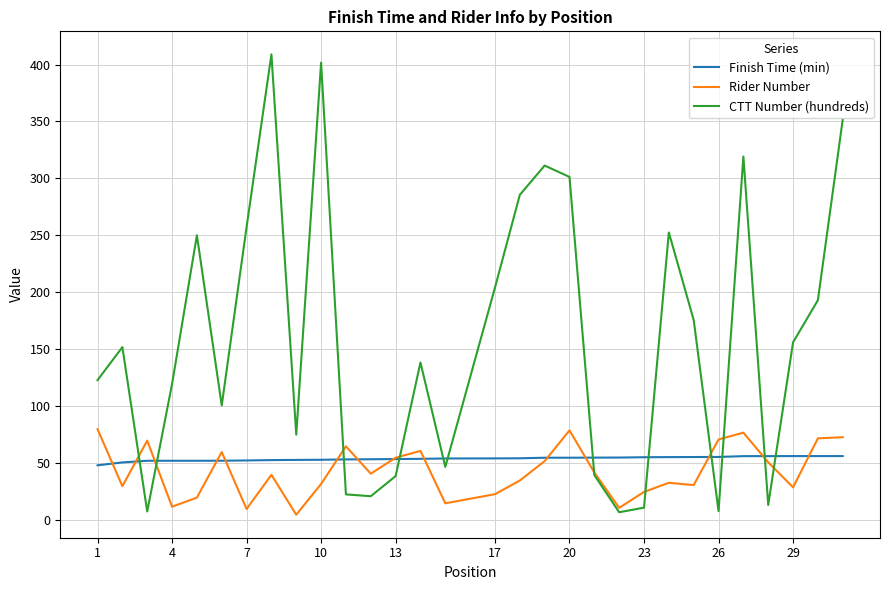

What is the highest value of the CTT Number (hundreds) series?

408.9